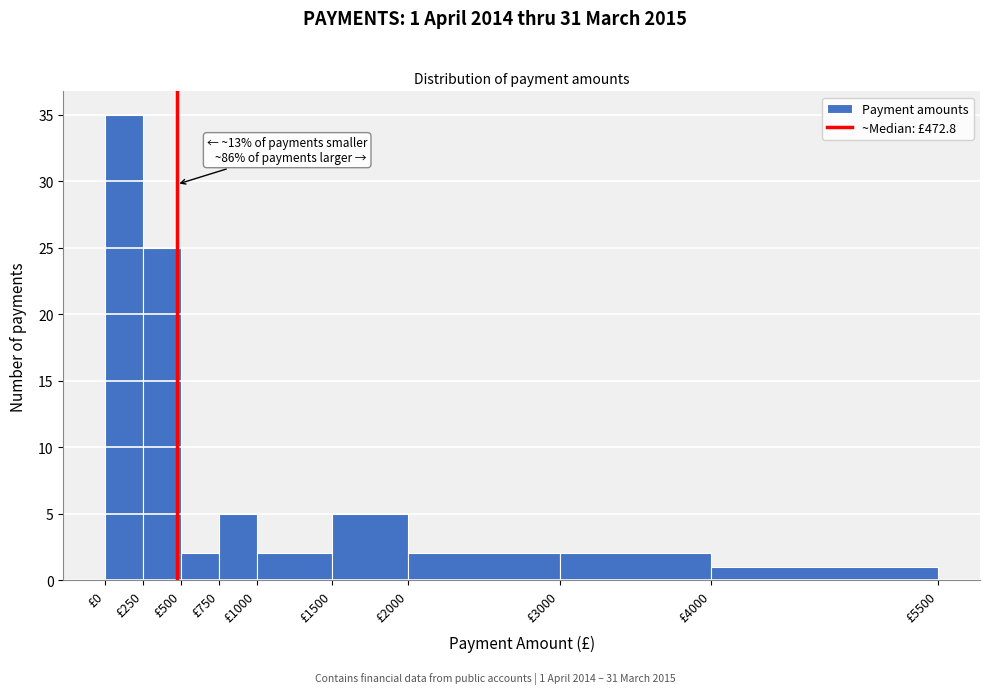

Over which range of the x-axis is the bar tallest?

0 to 250